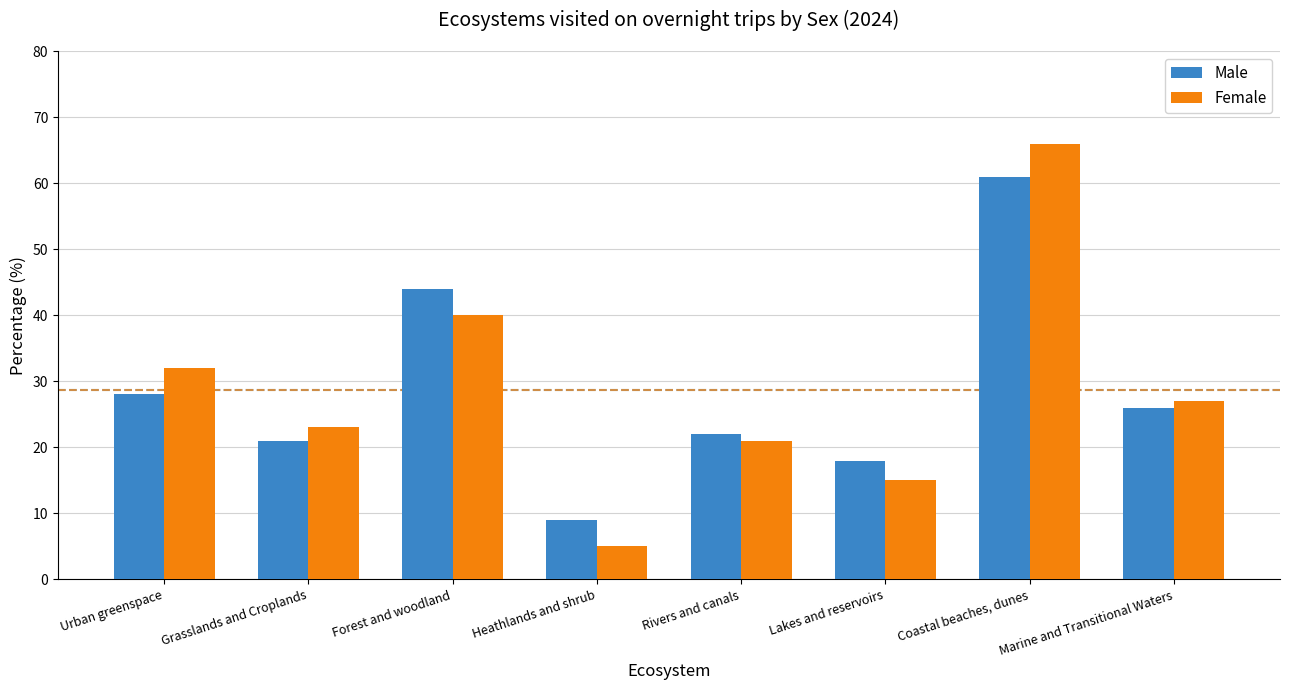

What is the label of the 2nd bar from the left?

Grasslands and Croplands